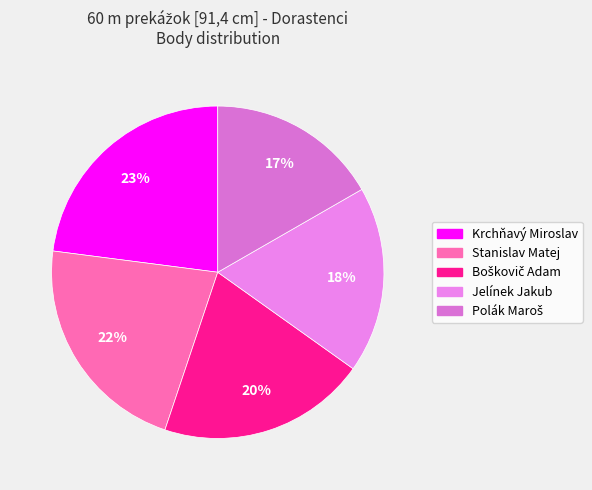

Combined, do Jelínek Jakub and Boškovič Adam account for over 50%?

No